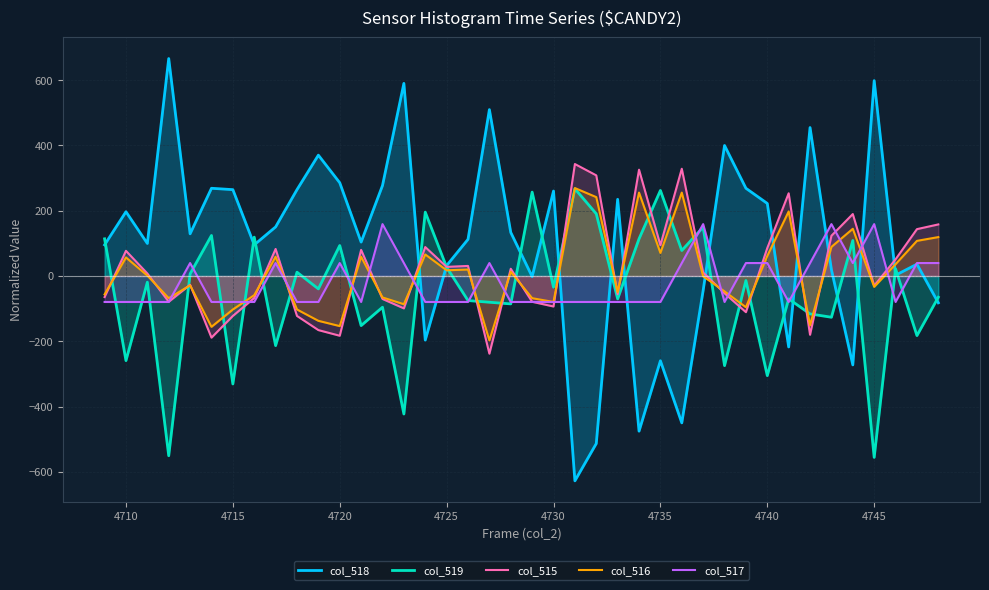

The col_518 series shows 264.4 at 4715. True or false?

True